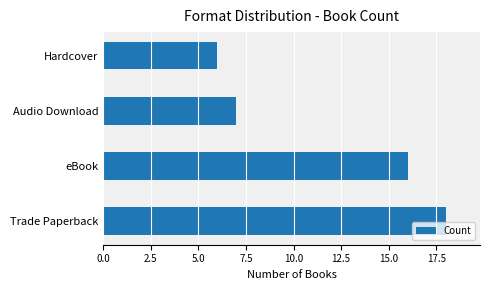

What is the greatest value displayed?

18